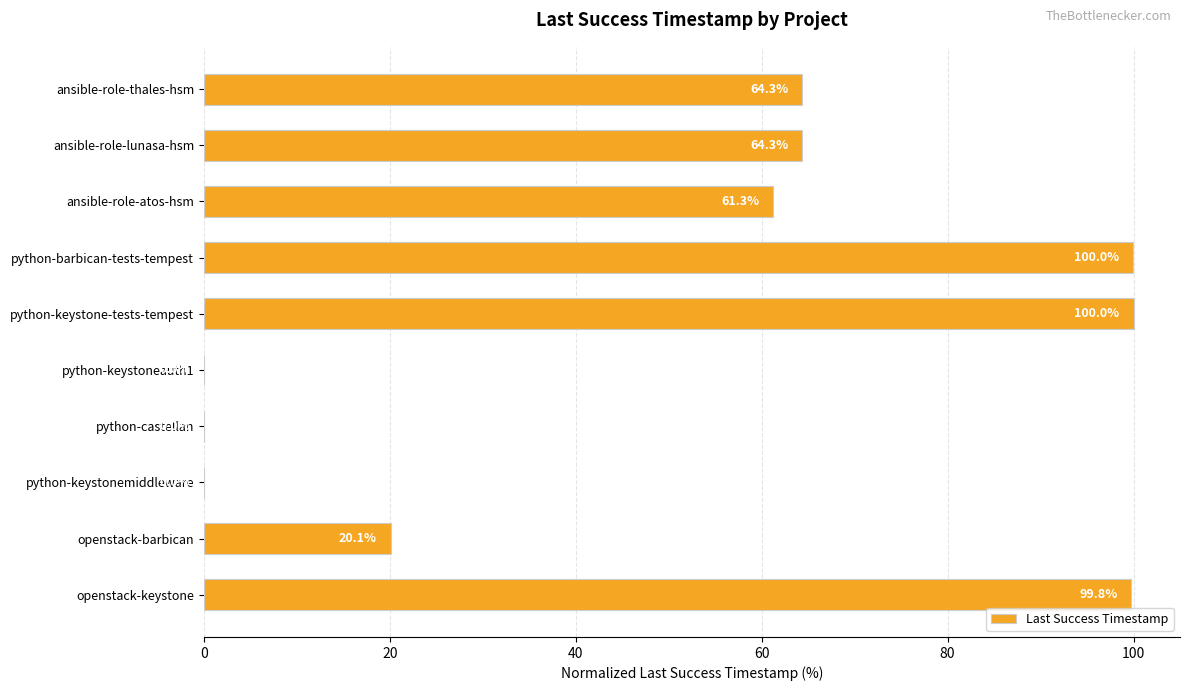

What is the sum of all values?

509.8